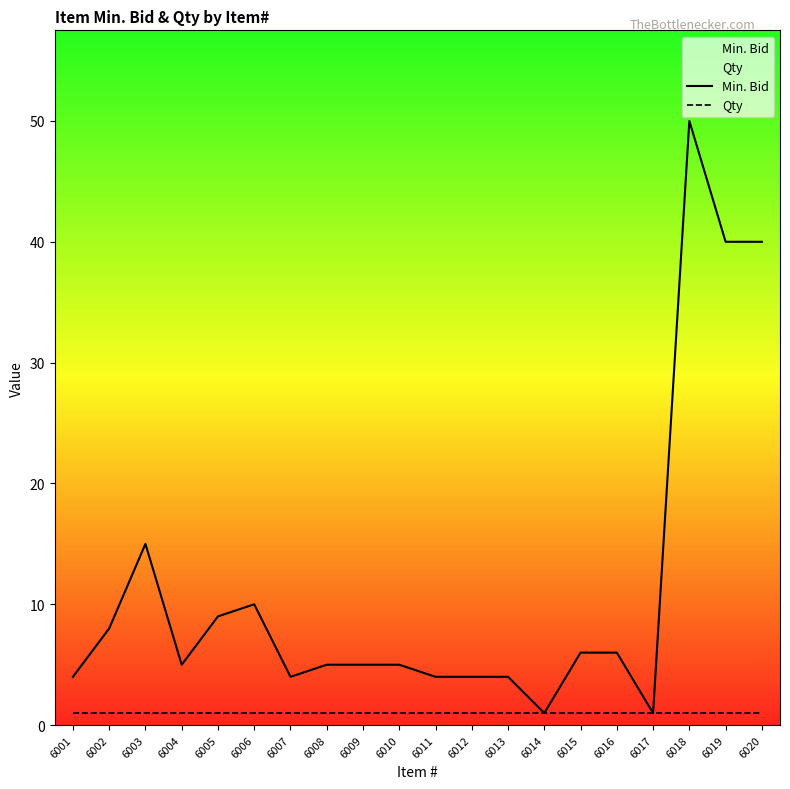

How many data points does each series have?

20